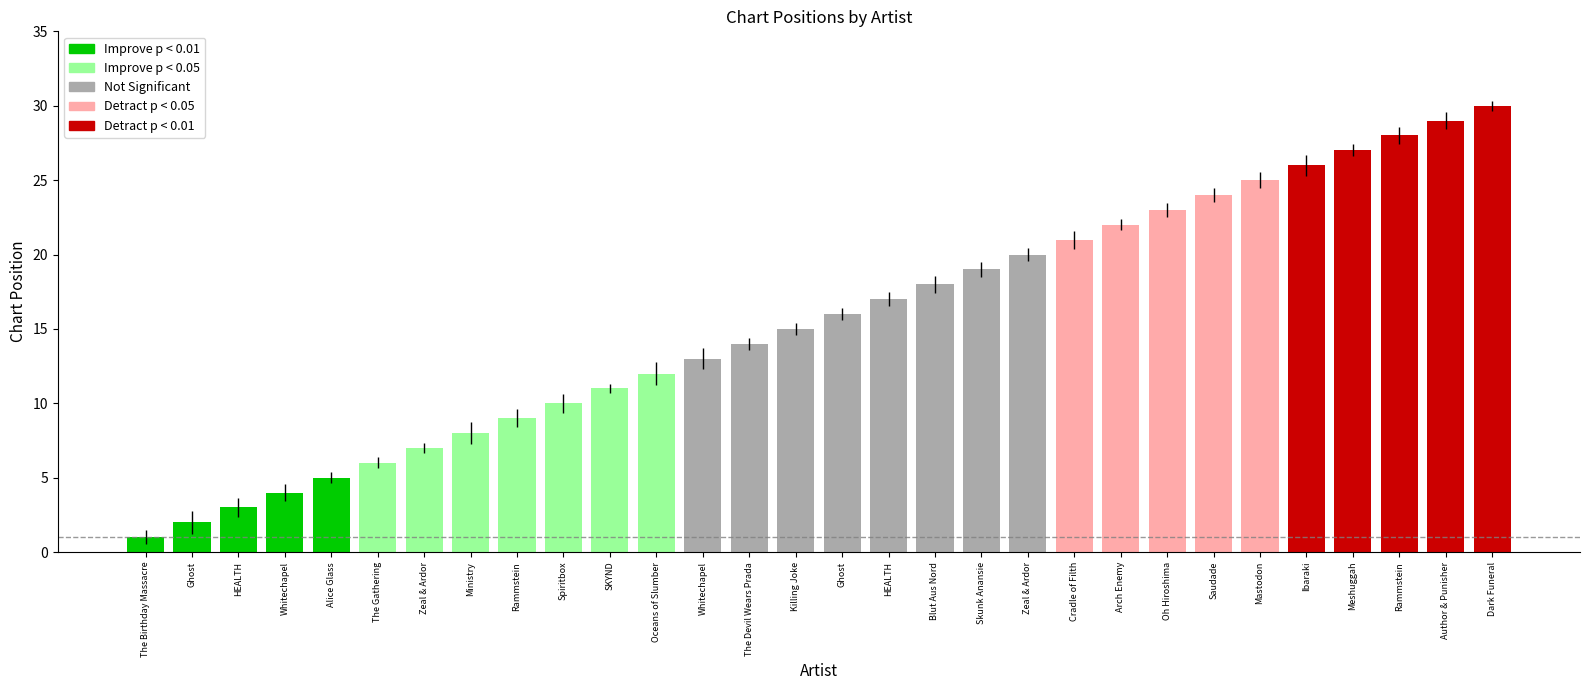

Count the number of categories in the chart.

30